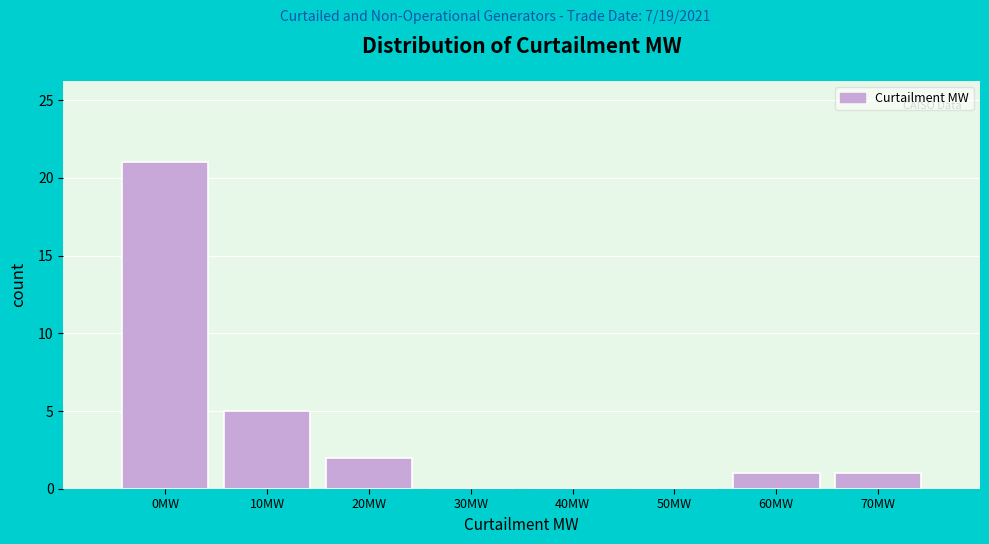

Reading left to right, extract all data points from this chart.

0MW=21	10MW=5	20MW=2	30MW=0	40MW=0	50MW=0	60MW=1	70MW=1